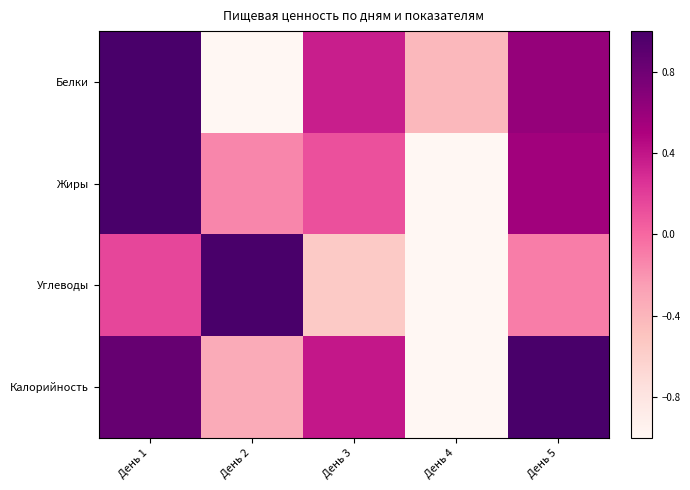

At which category does the chart reach its peak across all series?

День 1